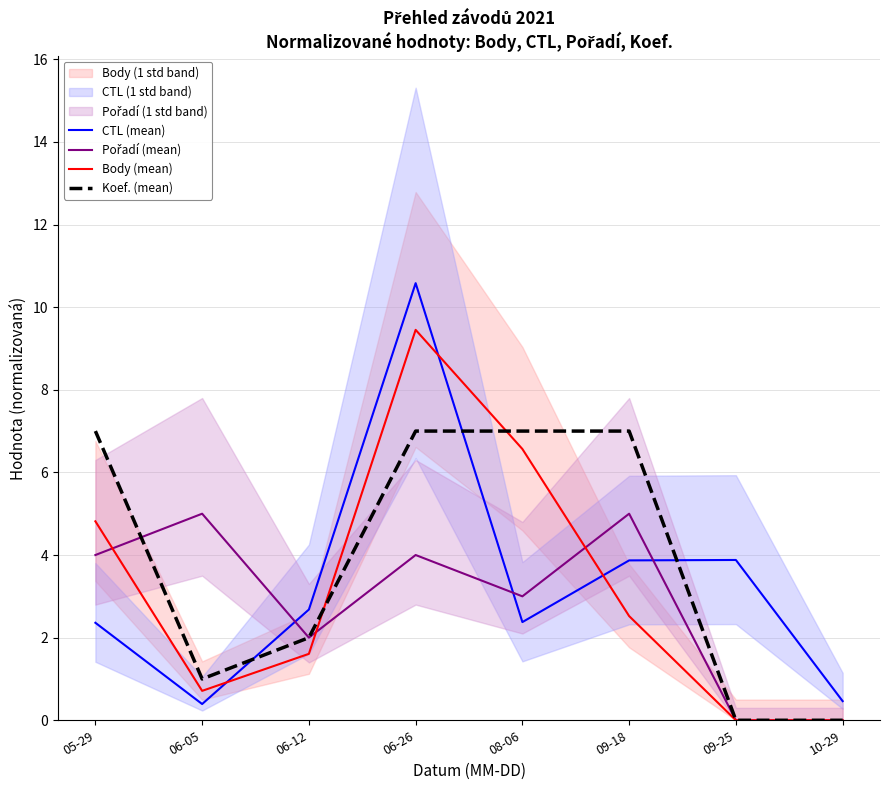

Does the chart display data point markers on the line(s)?

No